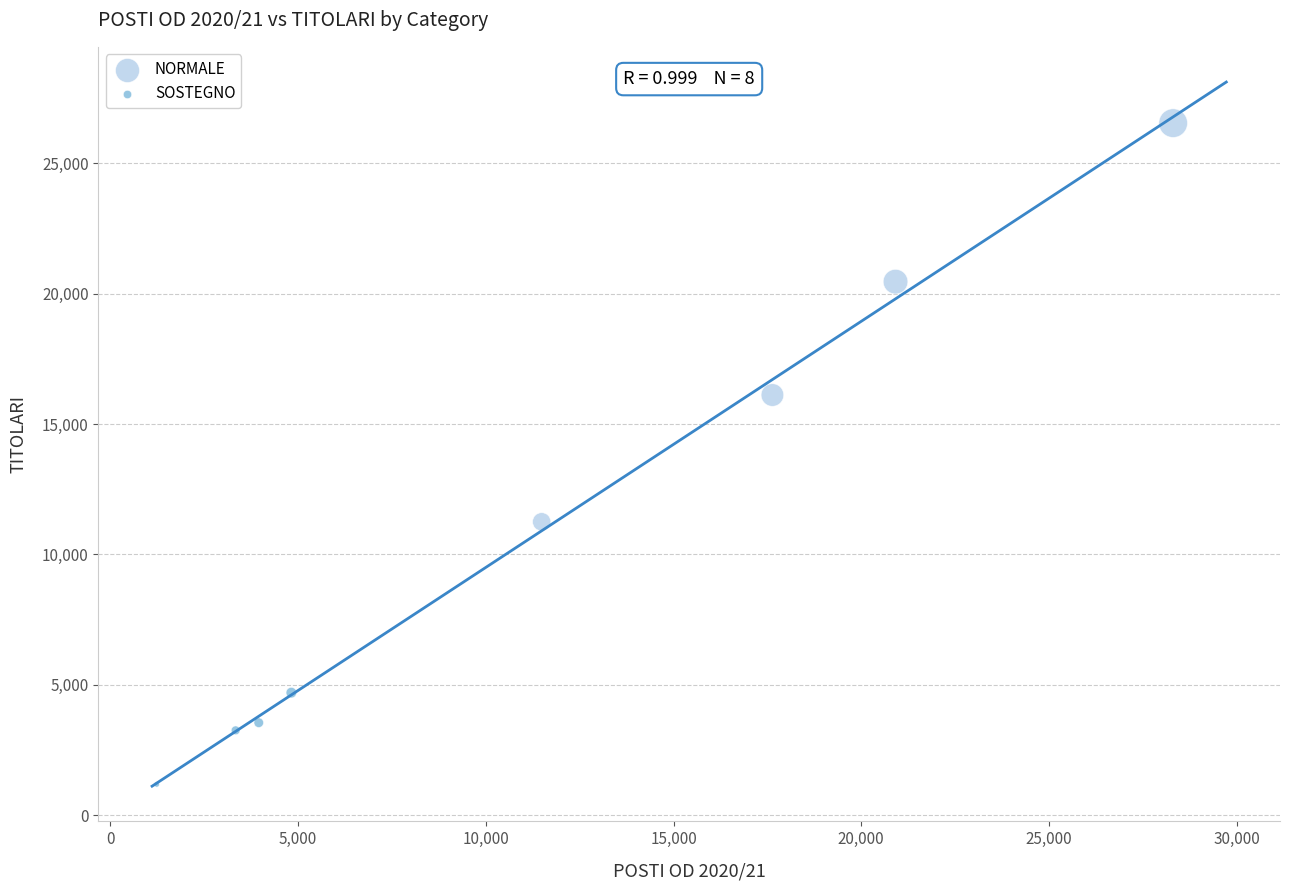

Which series contains the lowest Y value?

SOSTEGNO